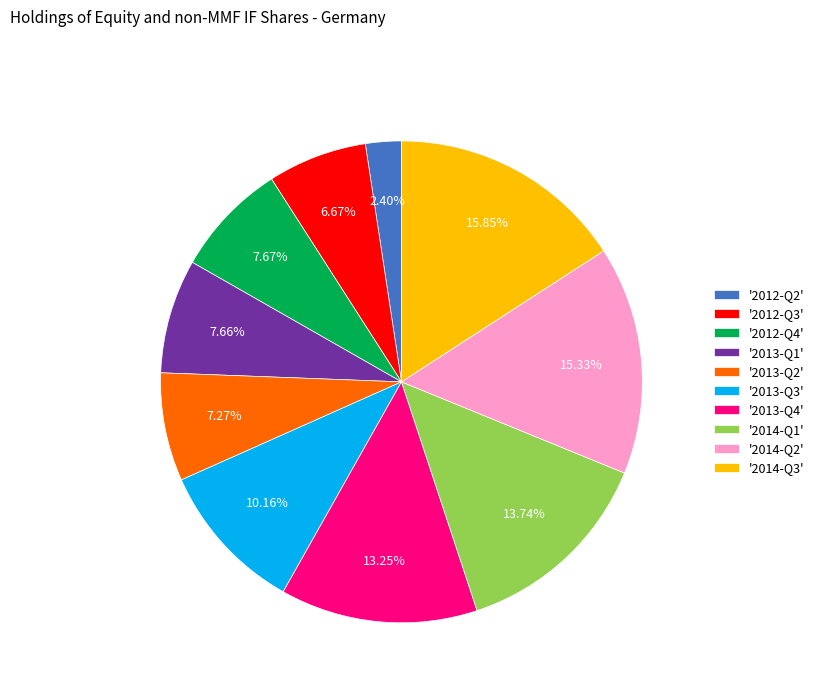

Which category has the smallest portion of the pie?

'2012-Q2'